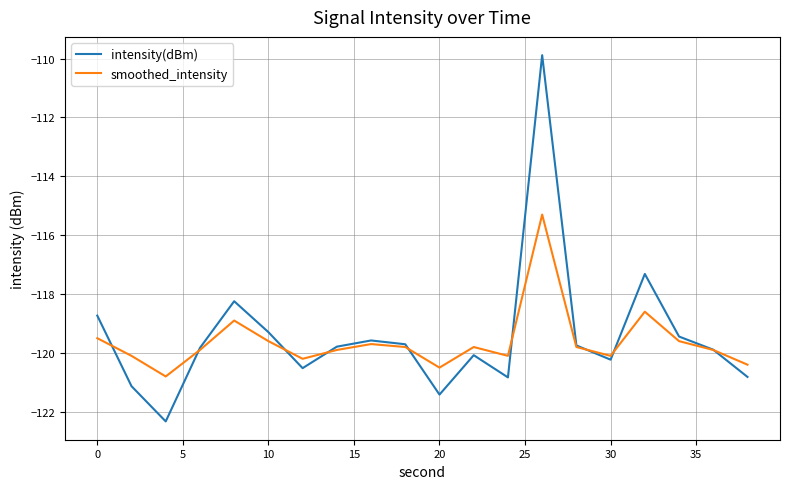

What are all the series names shown in the legend?

intensity(dBm), smoothed_intensity